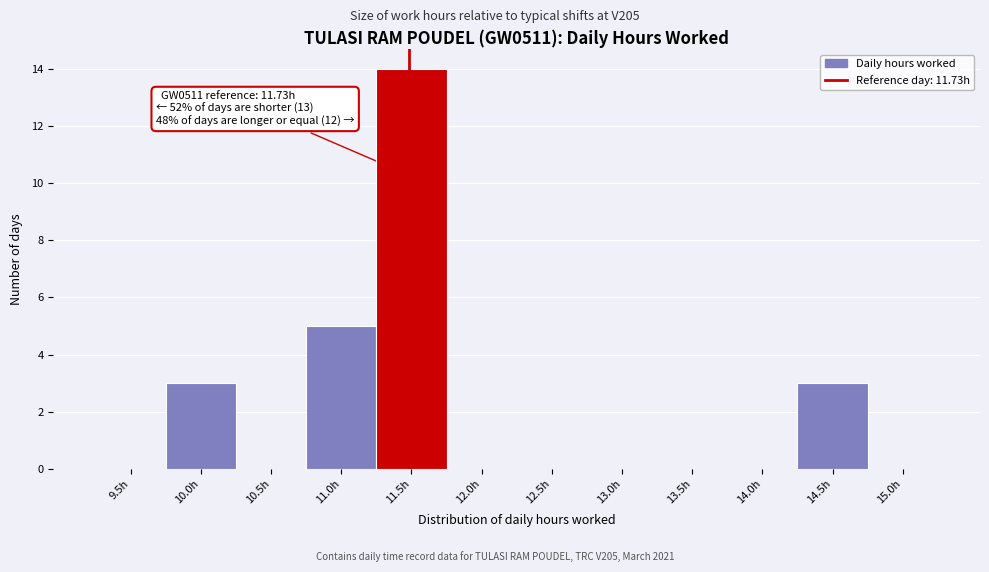

Reading left to right, extract all data points from this chart.

9.5h=0	10.0h=3	10.5h=0	11.0h=5	11.5h=14	12.0h=0	12.5h=0	13.0h=0	13.5h=0	14.0h=0	14.5h=3	15.0h=0